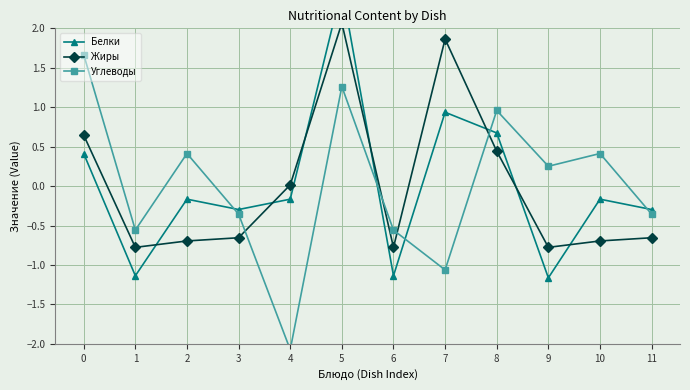

How many data points in Углеводы are above 0?

6